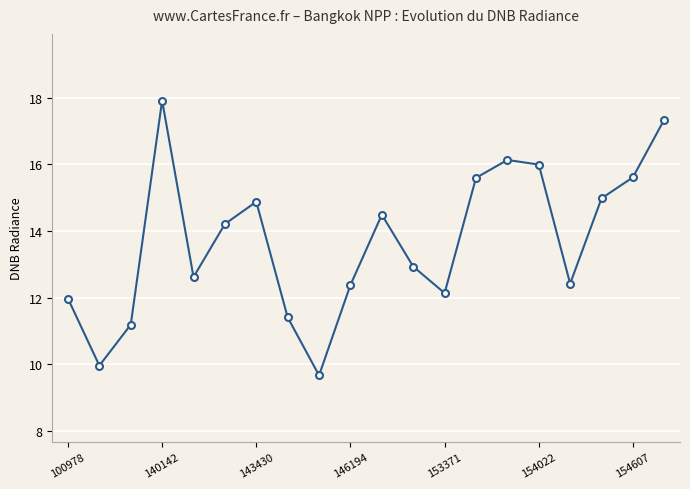

Reading right to left, list all the values displayed in this chart.

17.3	15.6	15.0	12.4	16.0	16.1	15.6	12.1	12.9	14.5	12.4	9.7	11.4	14.9	14.2	12.6	17.9	11.2	10.0	12.0